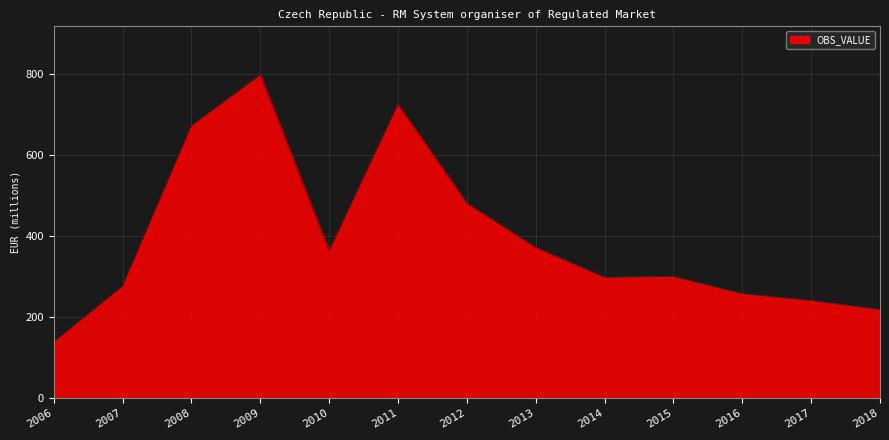

Read the value at 2011.

724.3